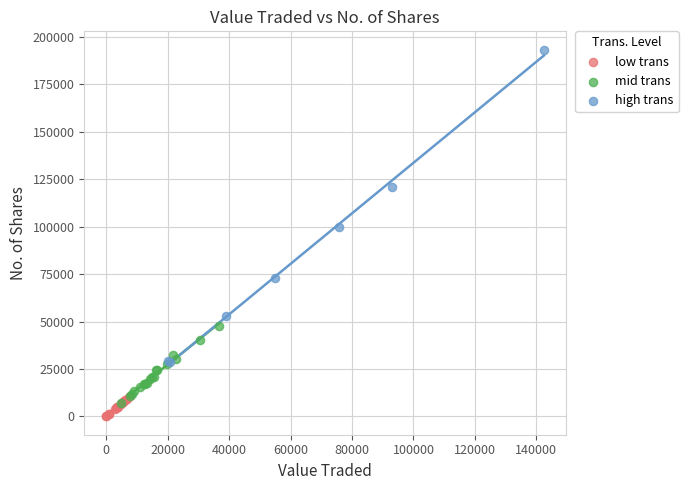

Which series has the widest spread of Y values?

high trans